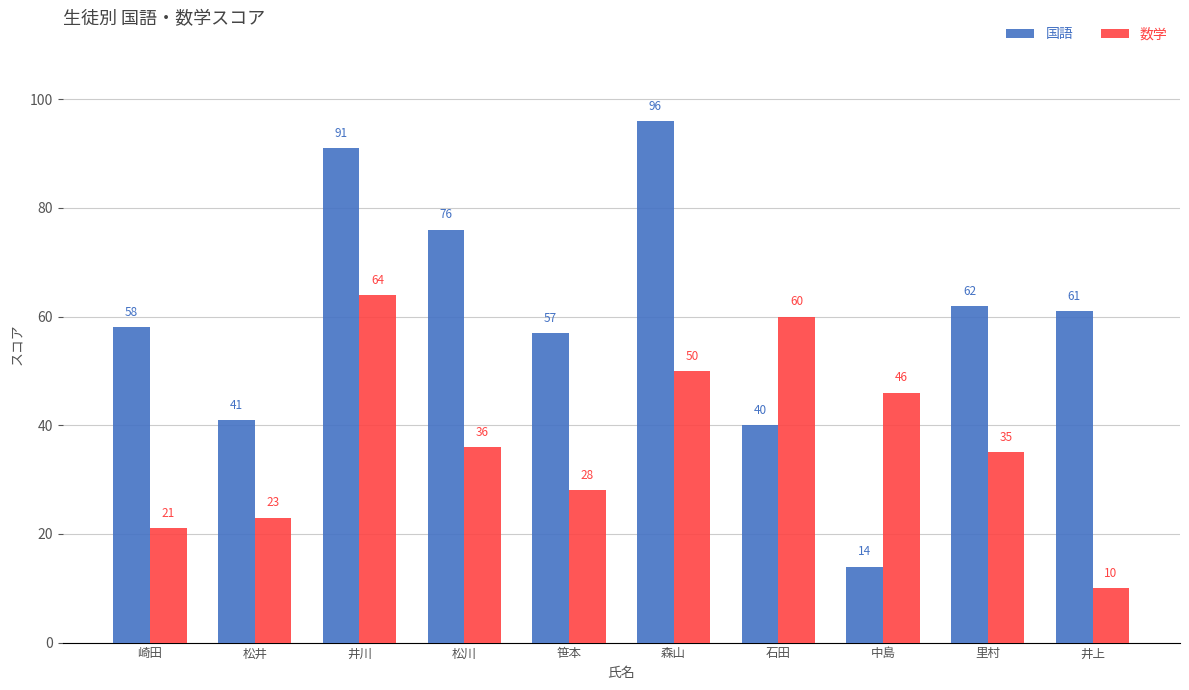

The 数学 series shows 75 at 森山. True or false?

False